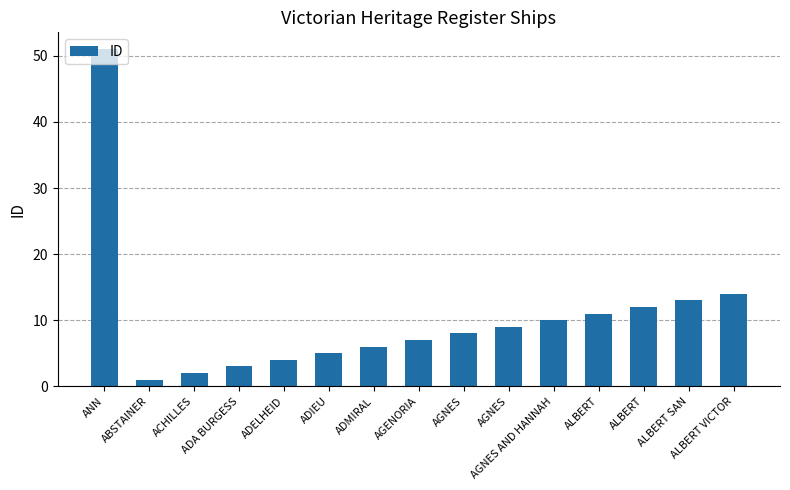

Are the bars horizontal?

No